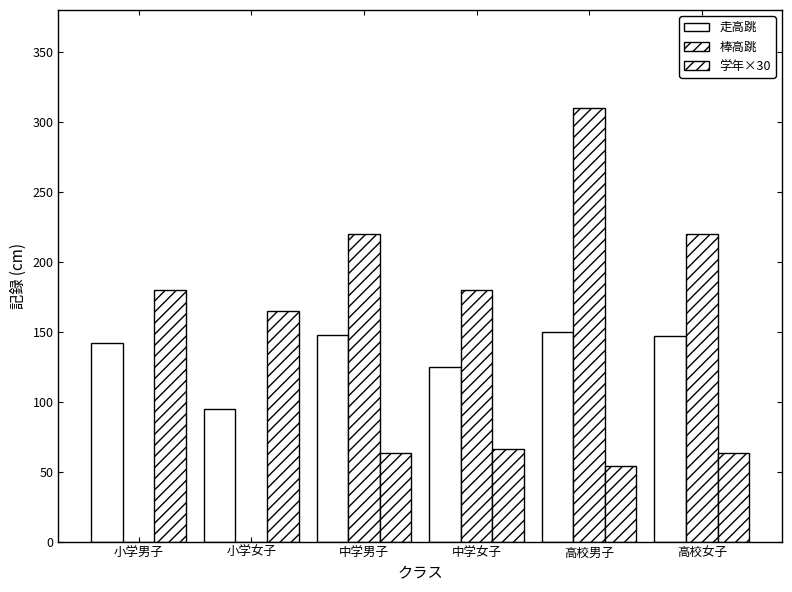

How many distinct data groups are displayed?

3